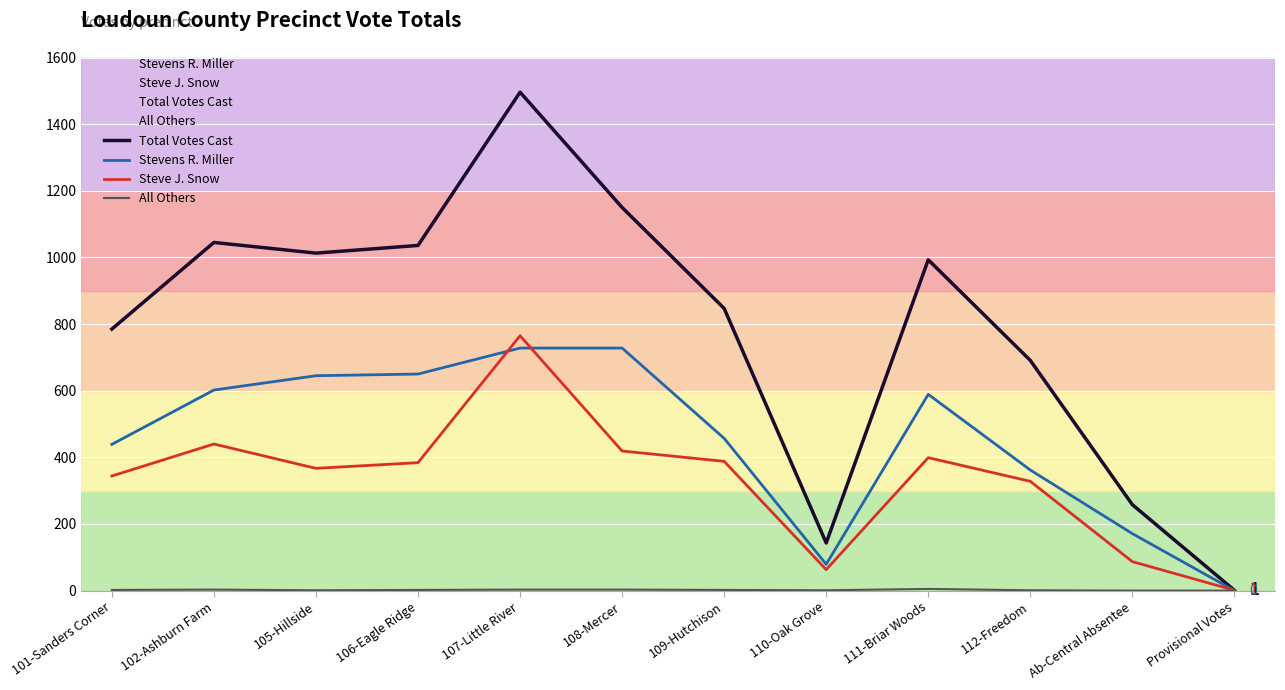

True or false: Steve J. Snow has a value of 483 at 112-Freedom.

False